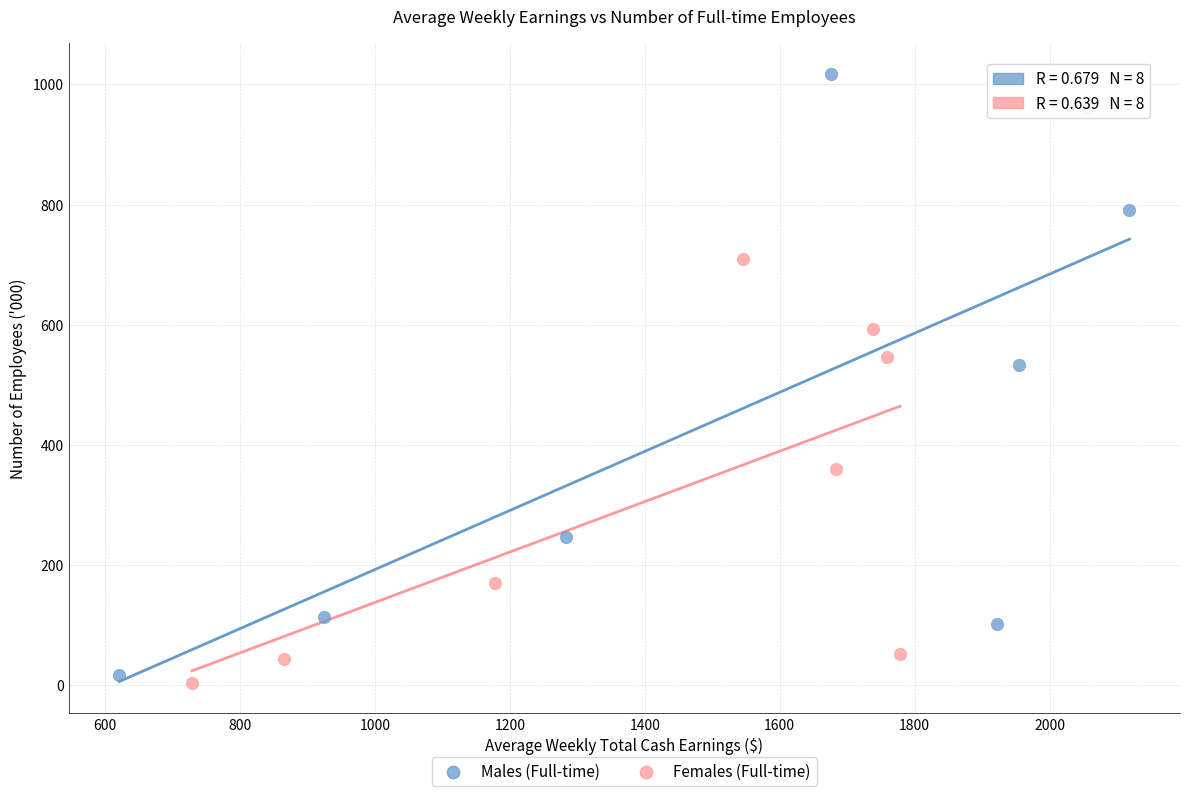

Which series contains the highest Y value?

Males (Full-time)